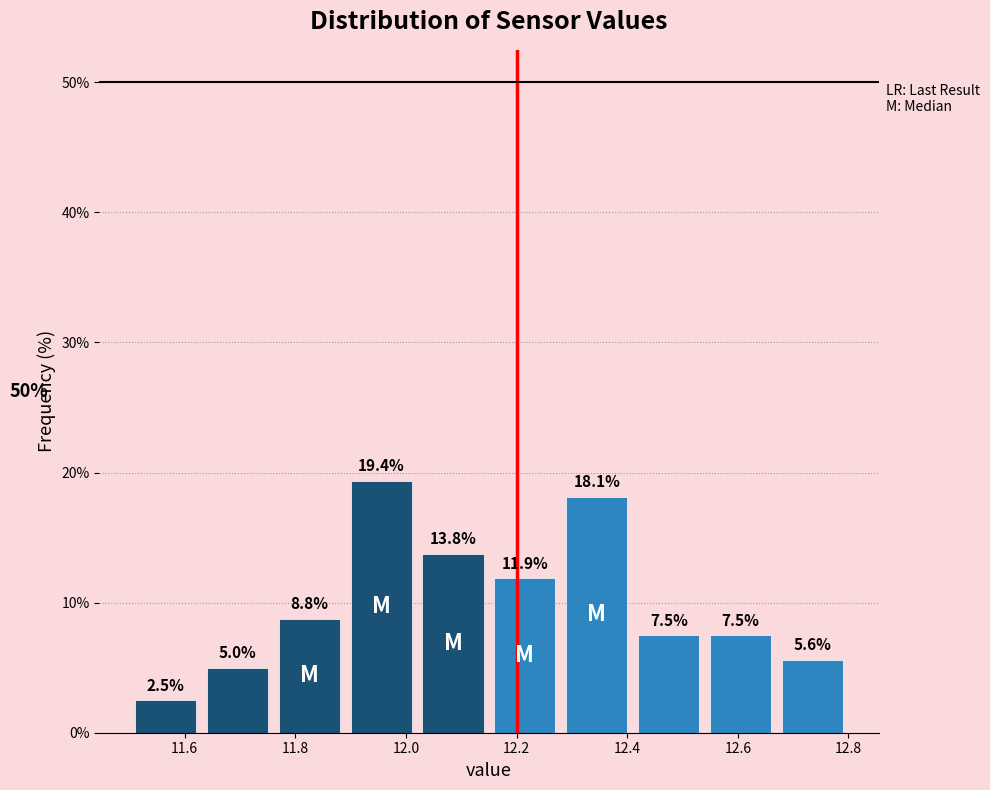

Over which range of the x-axis is the bar tallest?

11.89 to 12.02